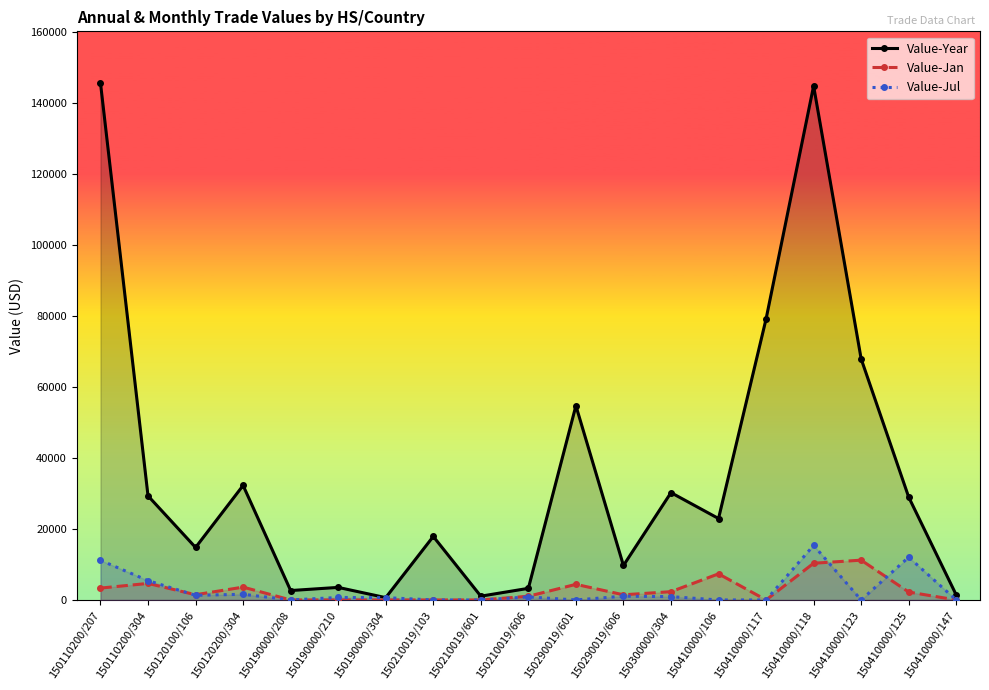

What is the difference between the maximum and minimum values in the Value-Jul series?

15362